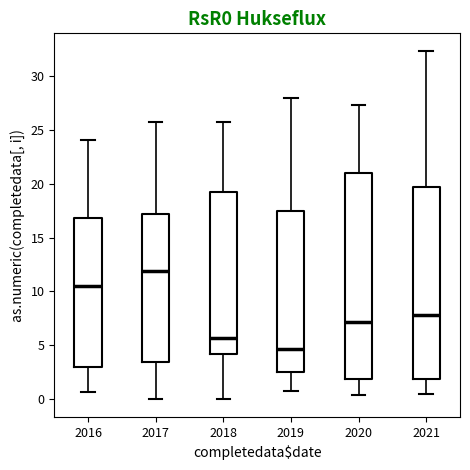

Comparing the boxes themselves (not the whiskers), which one is the tallest?

2020